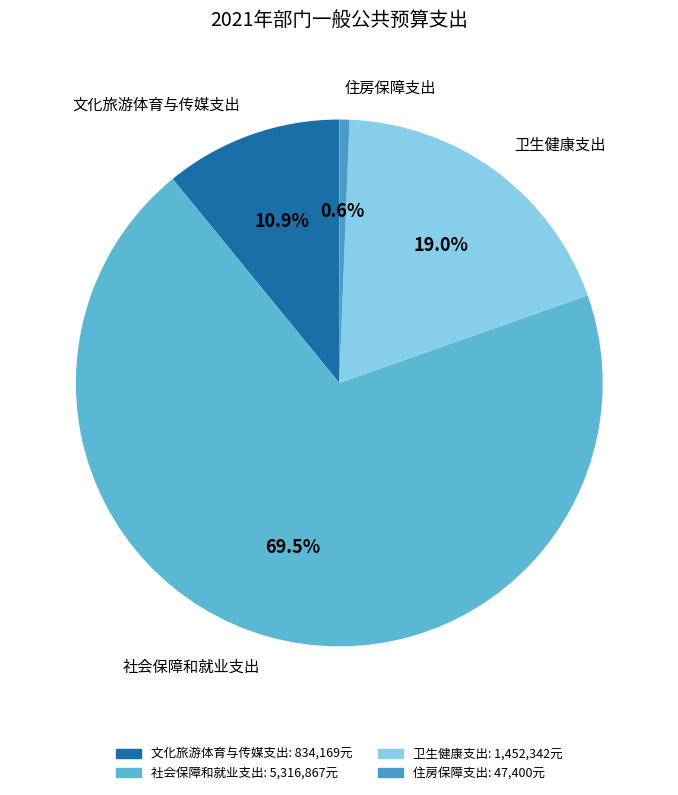

Which category has the smallest portion of the pie?

住房保障支出